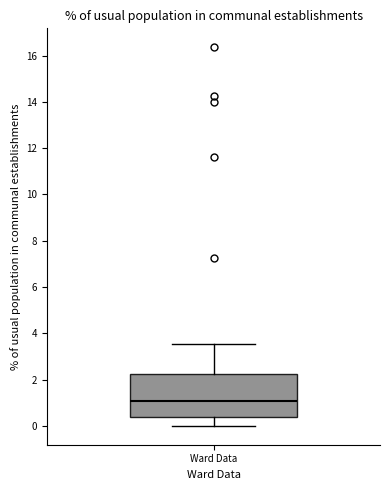

Read this box plot against the y-axis: the position of the median line, the range covered by the box, and the ends of both whiskers. The values are not printed on the chart, so give them approximately, as read against the axis.

median 1.0, box 0.4 to 2.2, whiskers 0.0 to 3.6